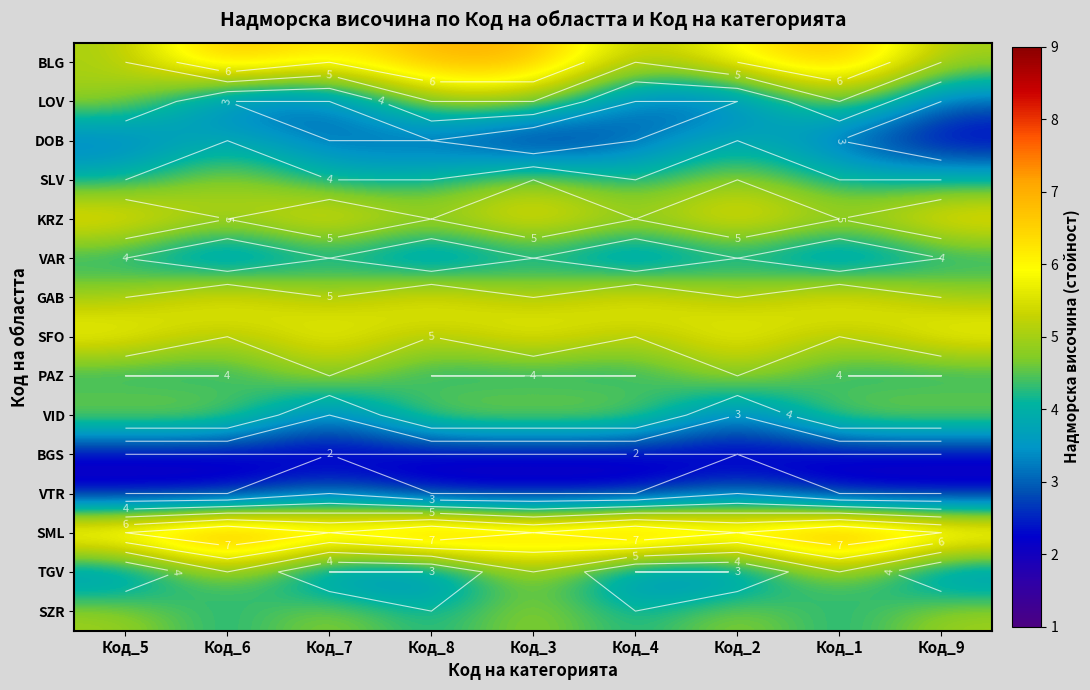

Which has a higher value, Код_2 or Код_8?

Код_8